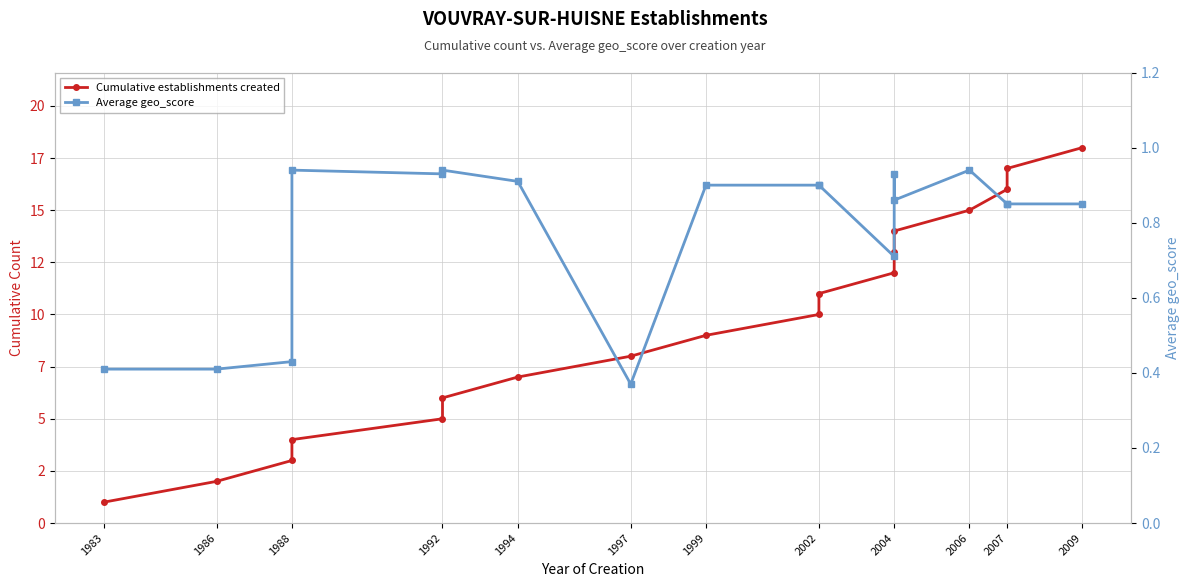

Rank the series at 1997 from highest to lowest value.

Cumulative establishments created, Average geo_score